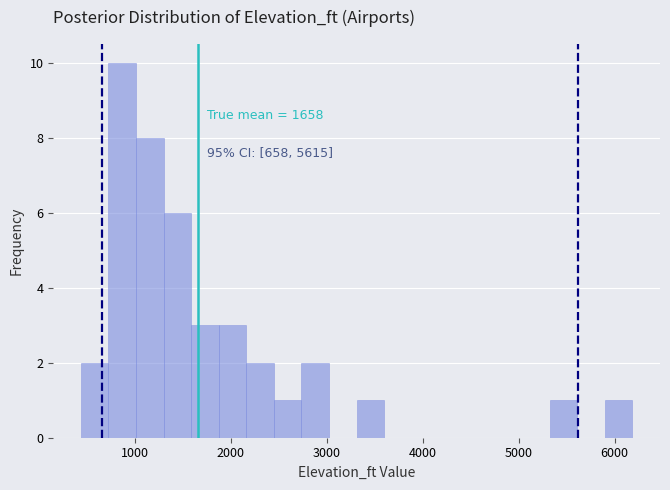

Read against the x-axis, roughly where is the centre of the tallest bar?

900